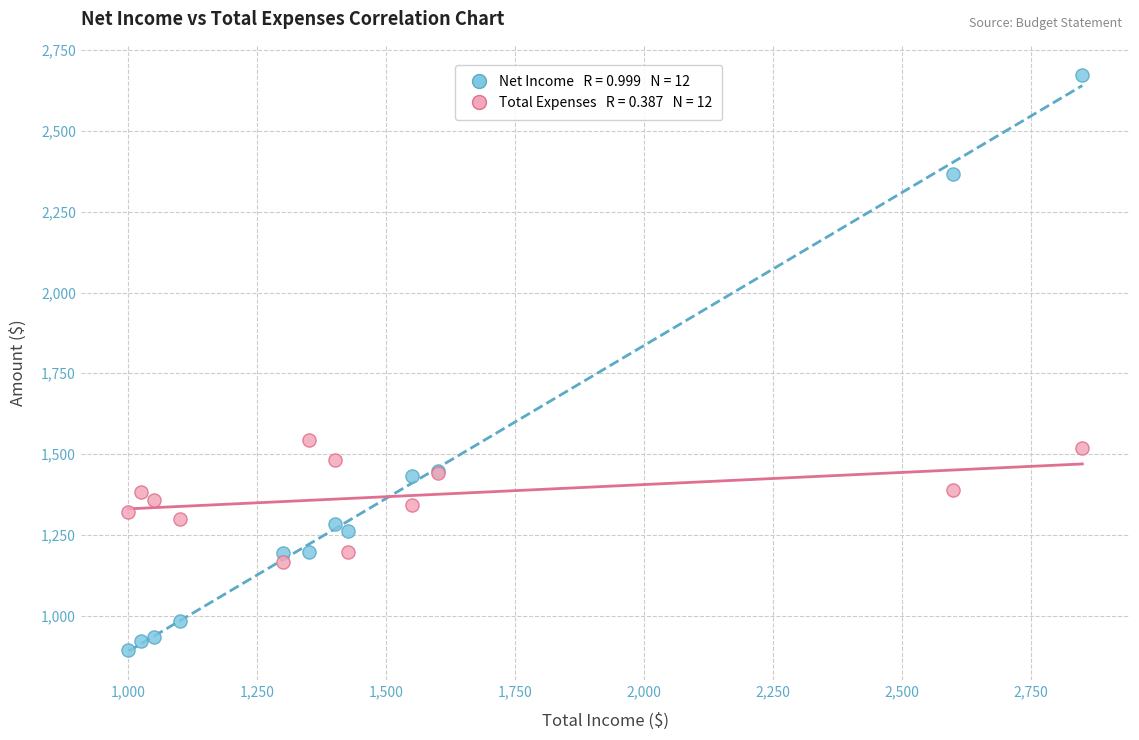

Across all series, what Y value is closest to 1784?

1542.5